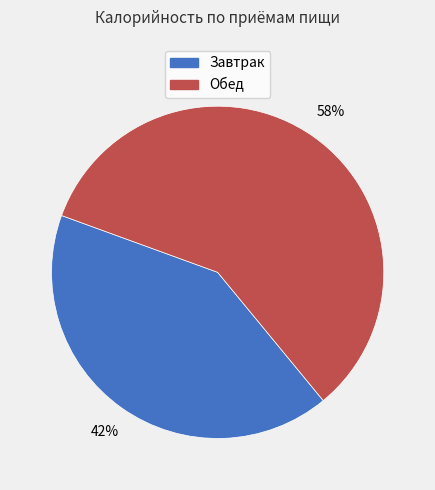

Does Завтрак represent more than half of the total?

No